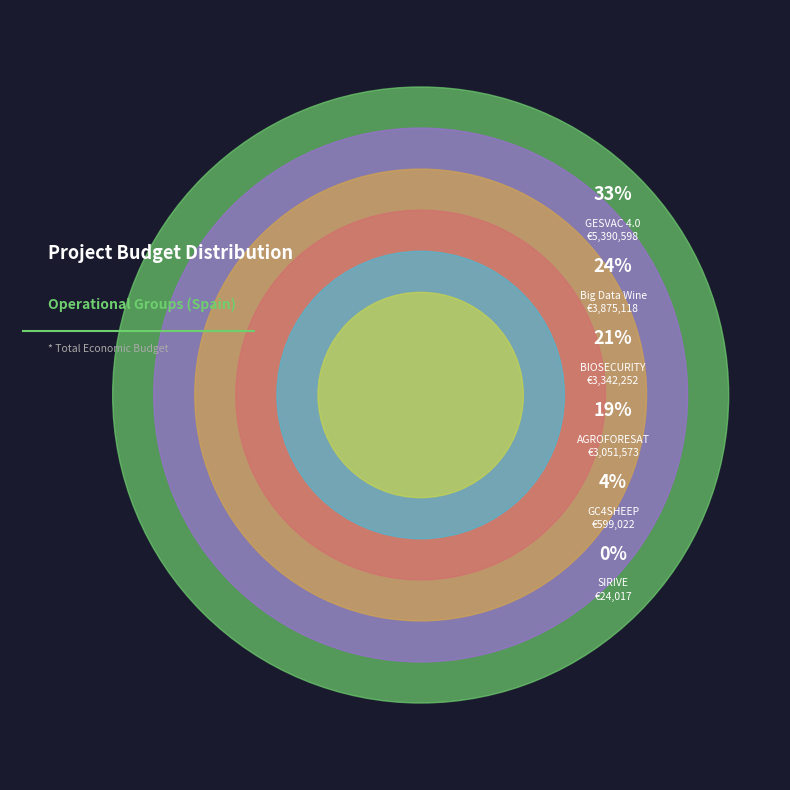

What is the ratio of the value at AGROFORESAT to the value at BIOSECURITY?

0.9